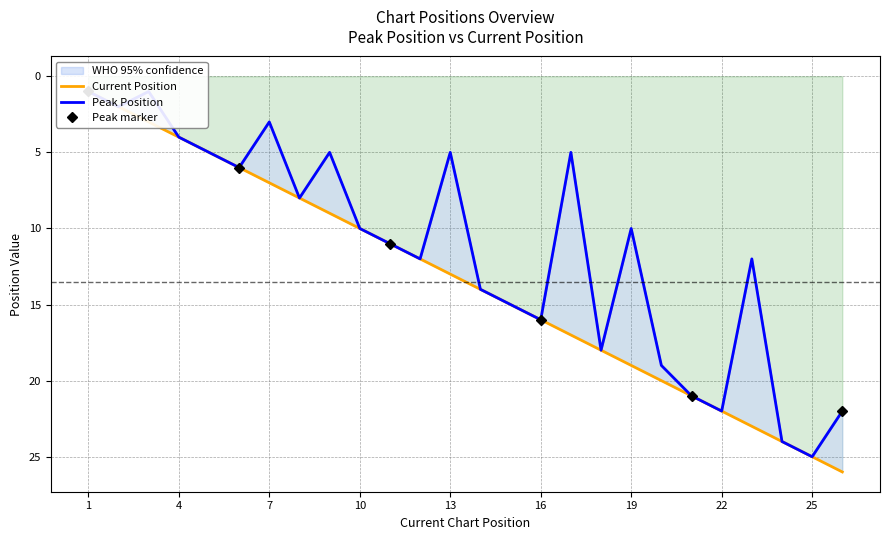

Does the chart display data point markers on the line(s)?

No